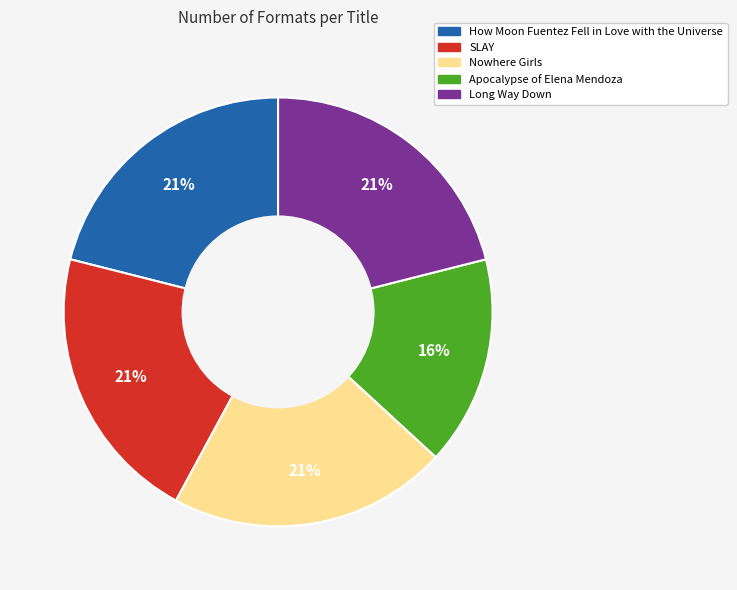

To the nearest percent, what portion does Apocalypse of Elena Mendoza represent?

16%